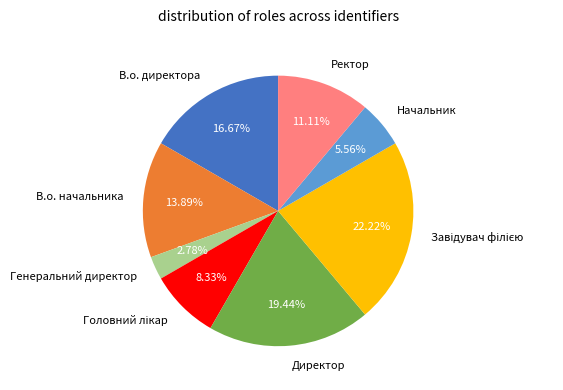

What percentage is the В.о. директора slice, to the nearest percent?

17%